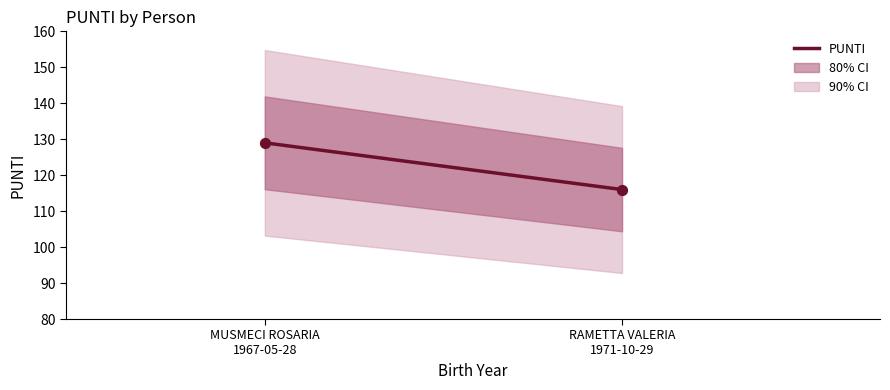

What Y value in the scatter plot is closest to 122?

116